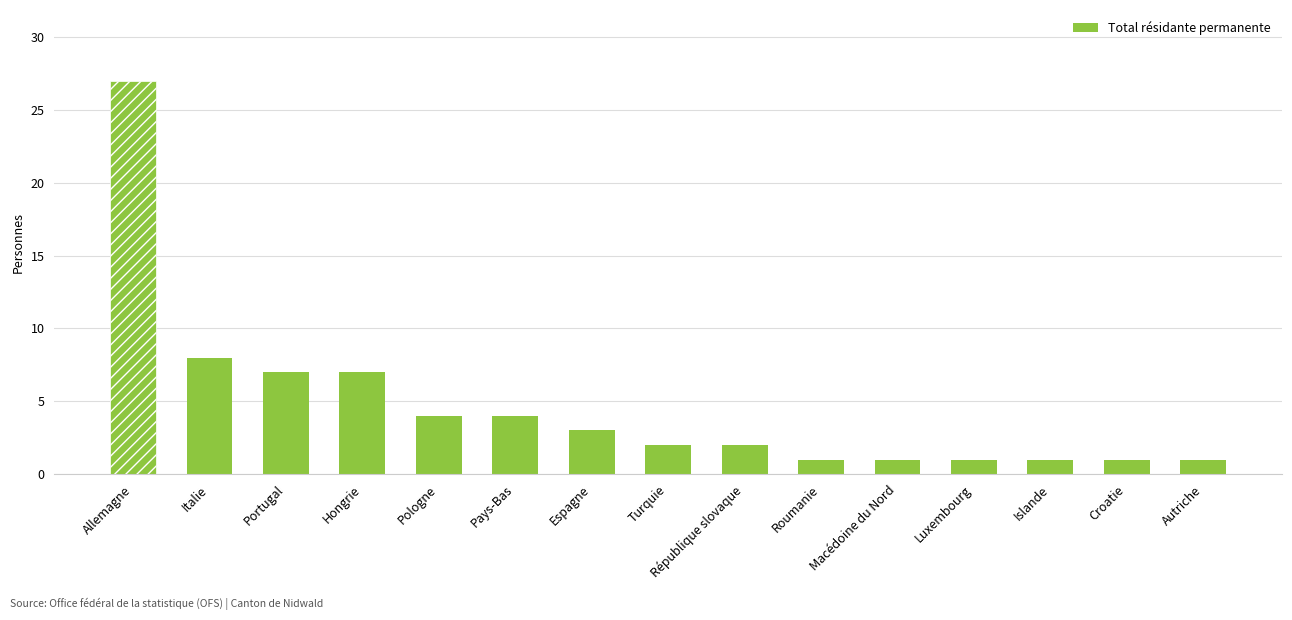

What is the difference between the second highest and second lowest values?

7